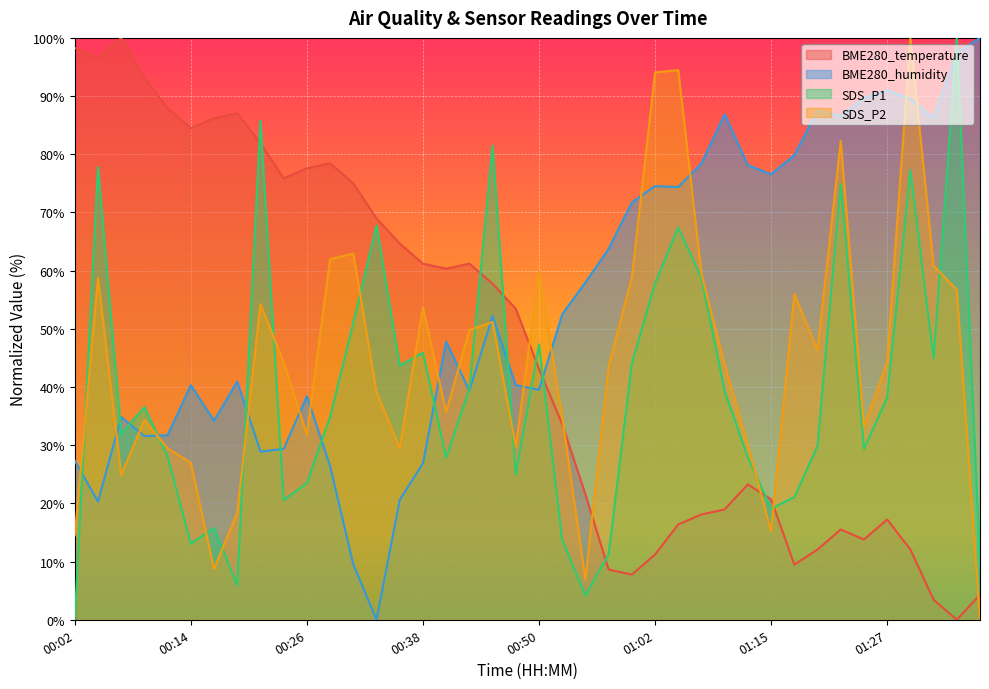

After their last crossing, which series has the higher values: SDS_P2 or BME280_temperature?

BME280_temperature